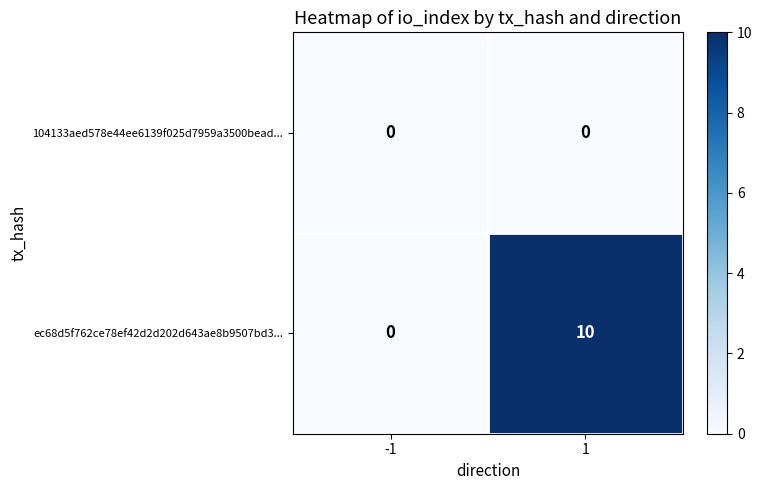

Reading left to right, what are all the values shown in this chart?

104133aed578e44ee6139f025d7959a3500bead...: -1=0	1=0
ec68d5f762ce78ef42d2d202d643ae8b9507bd3...: -1=0	1=10